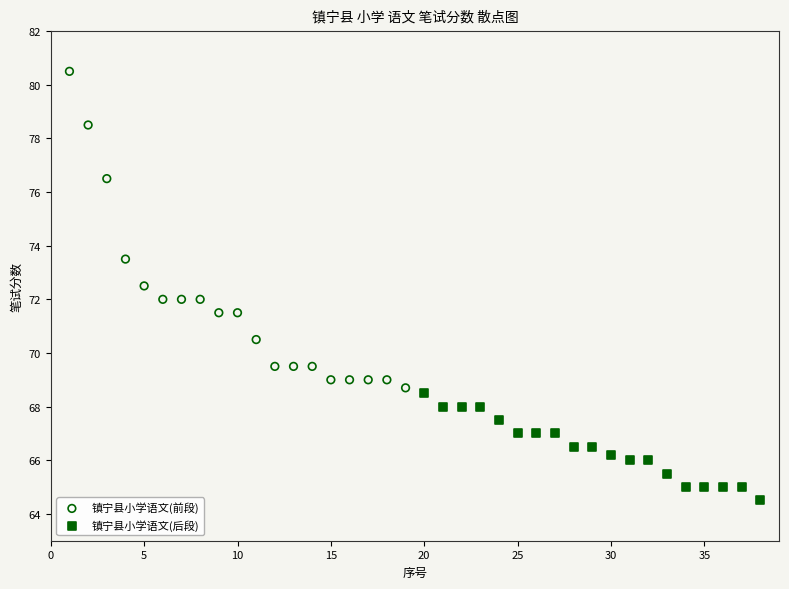

Which series has the widest spread of Y values?

镇宁县小学语文(前段)